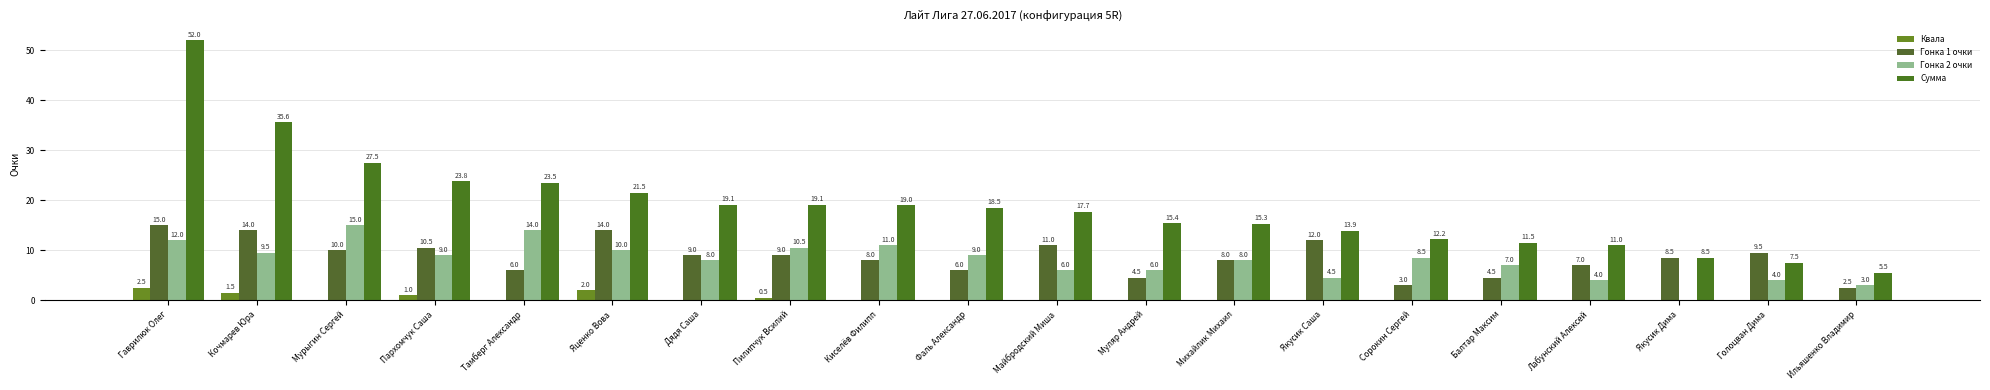

Between Фаль Александр and Балтар Максим, which series saw the biggest shift?

Сумма